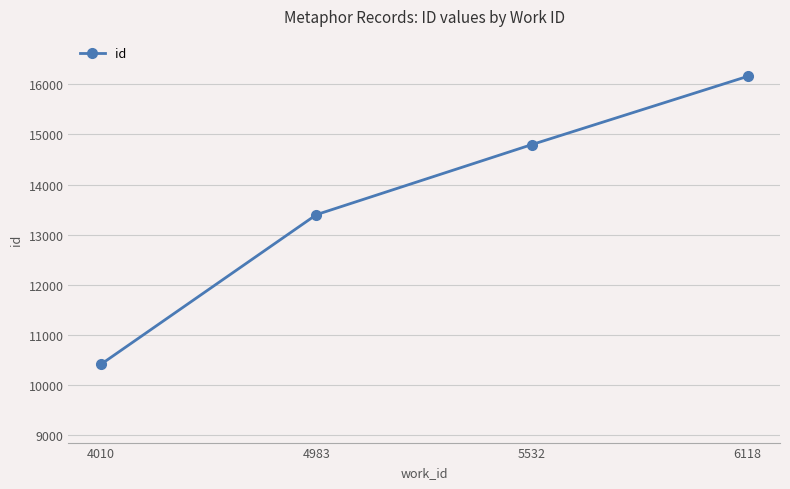

Rank the categories by value from highest to lowest.

6118, 5532, 4983, 4010